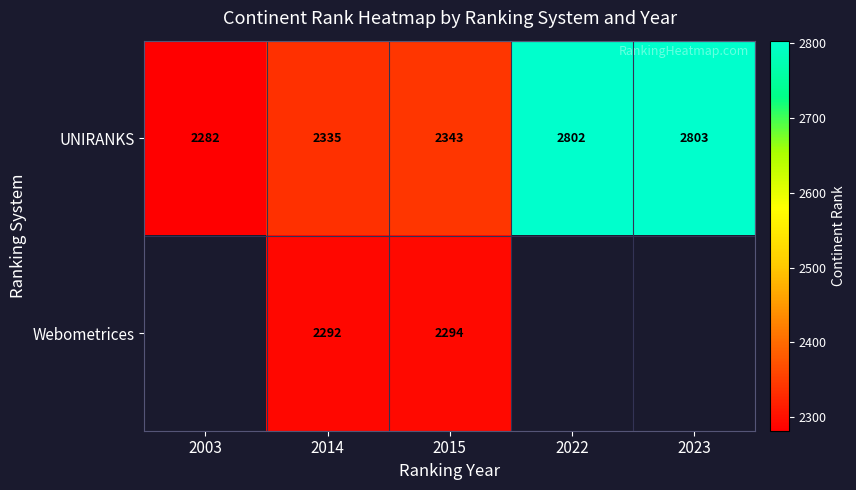

Is it true that UNIRANKS equals 2282 at 2003?

True